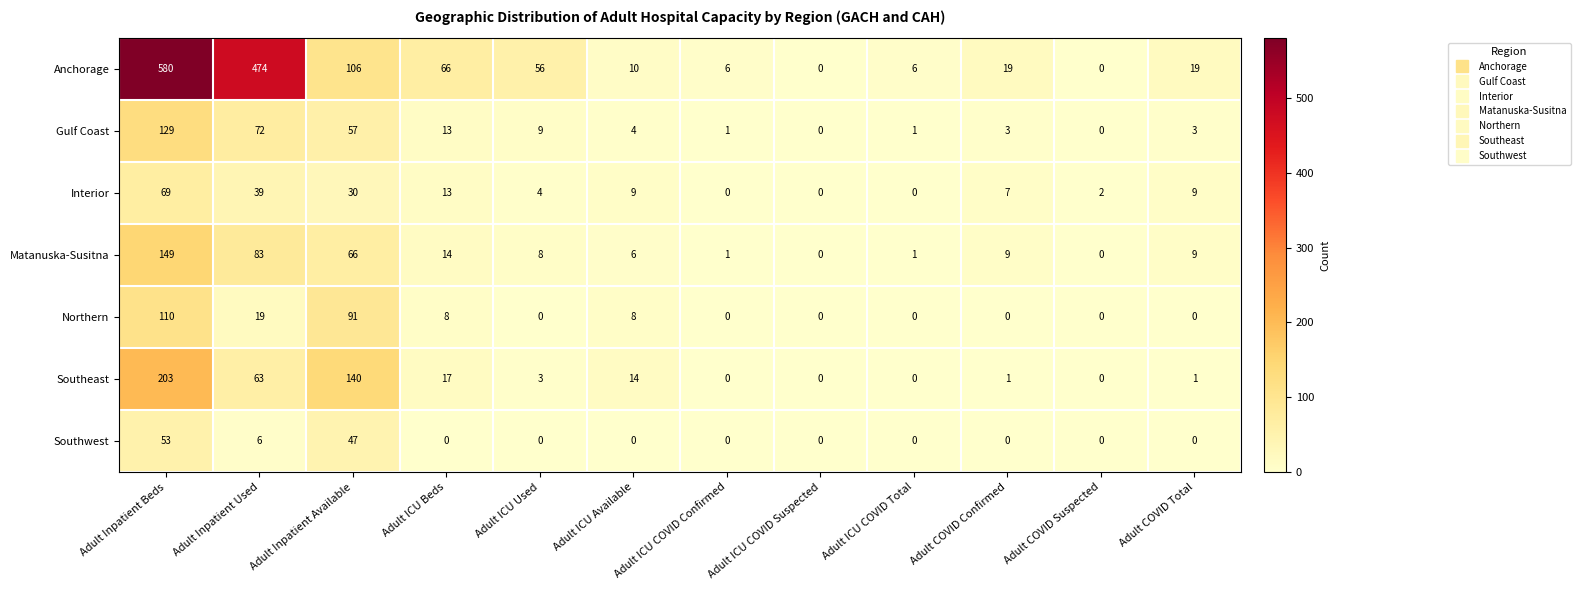

What is the difference between the highest and lowest values at Adult ICU COVID Total?

6